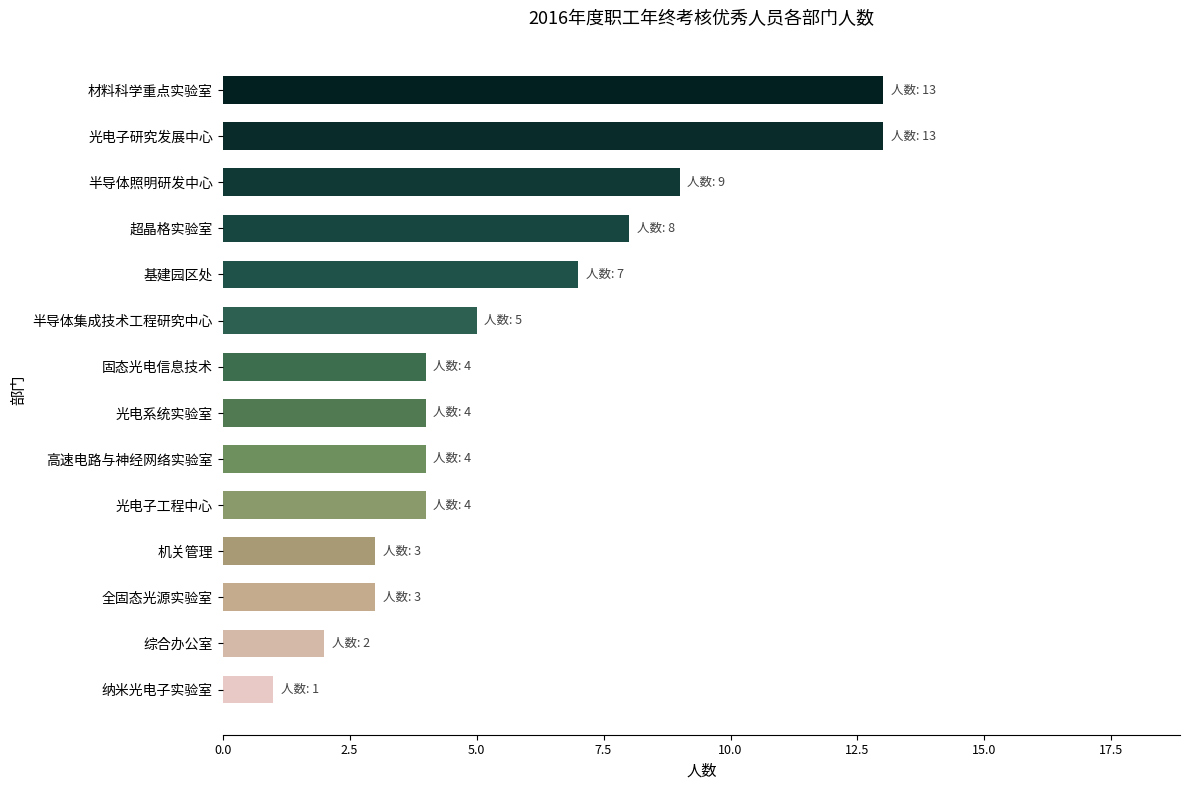

Reading bottom to top, list all the values displayed in this chart.

1	2	3	3	4	4	4	4	5	7	8	9	13	13